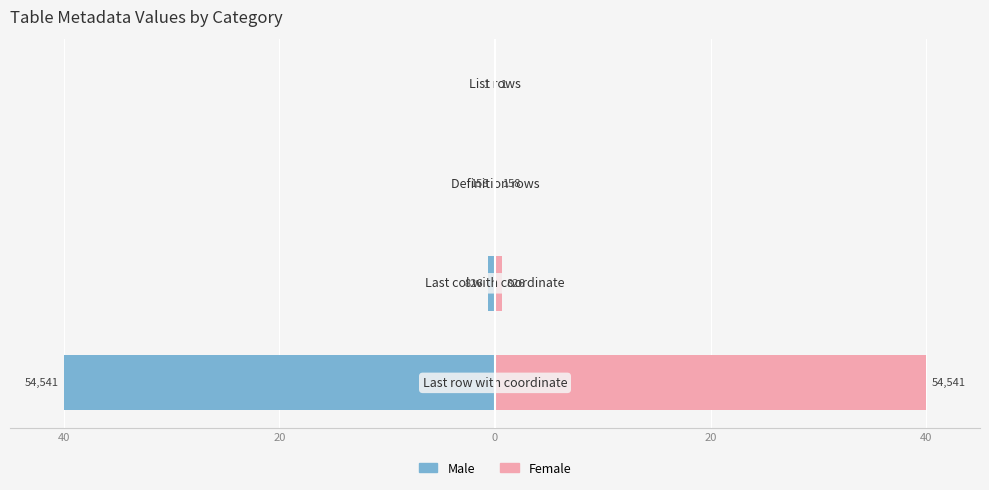

Reading right to left, transcribe all the data shown in this chart.

Male: 20=-0.0	0=-0.1	20=-0.6	40=-40.0
Female: 20=0.0	0=0.1	20=0.6	40=40.0